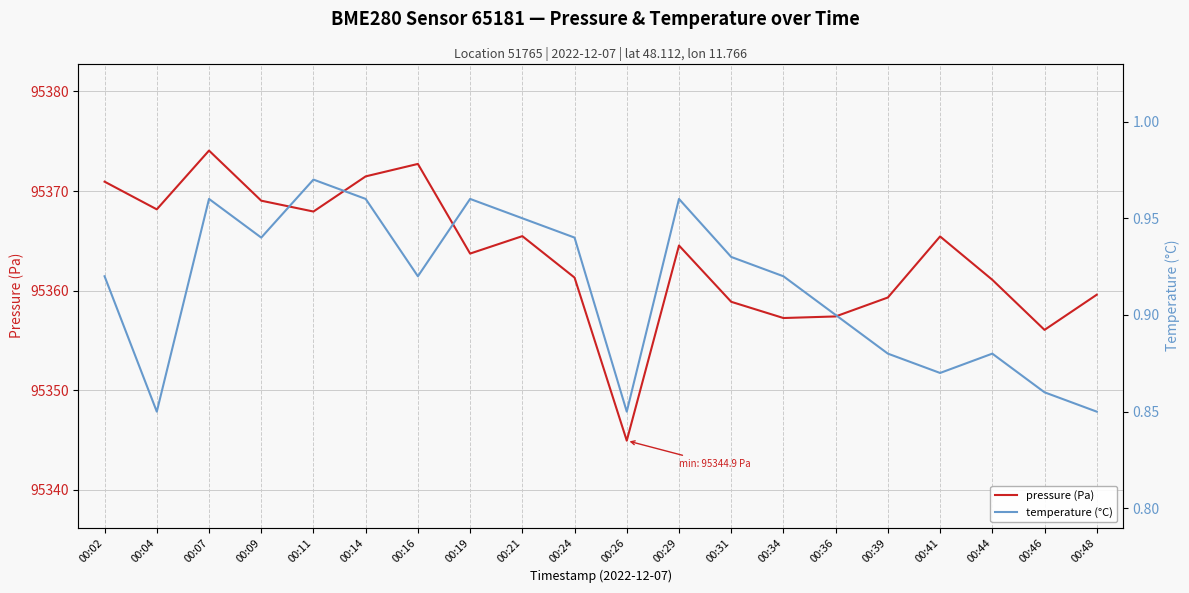

Does the chart display data point markers on the line(s)?

No